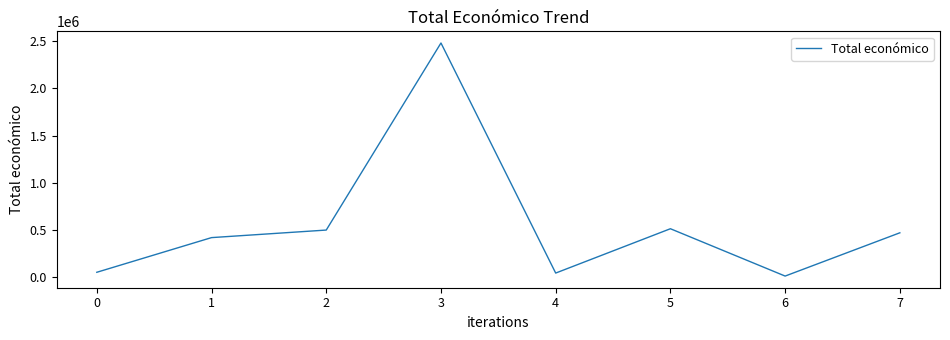

How many interior local valleys (lower than both neighbors) does the data have?

2